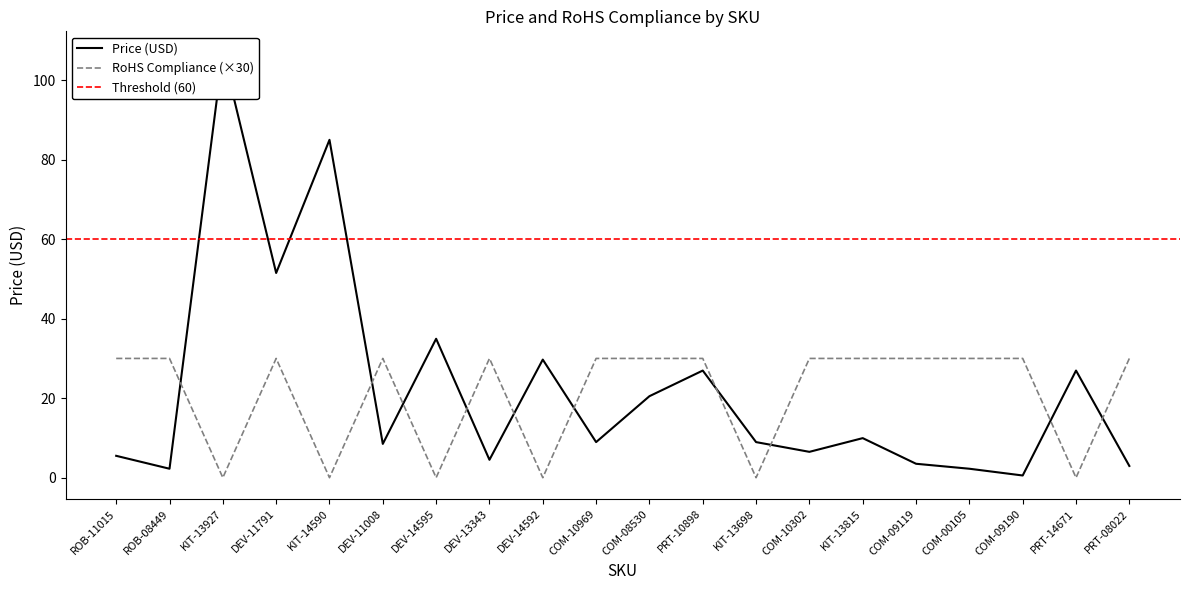

Rank the series by their average value, from lowest to highest.

RoHS Compliance, Price (USD)